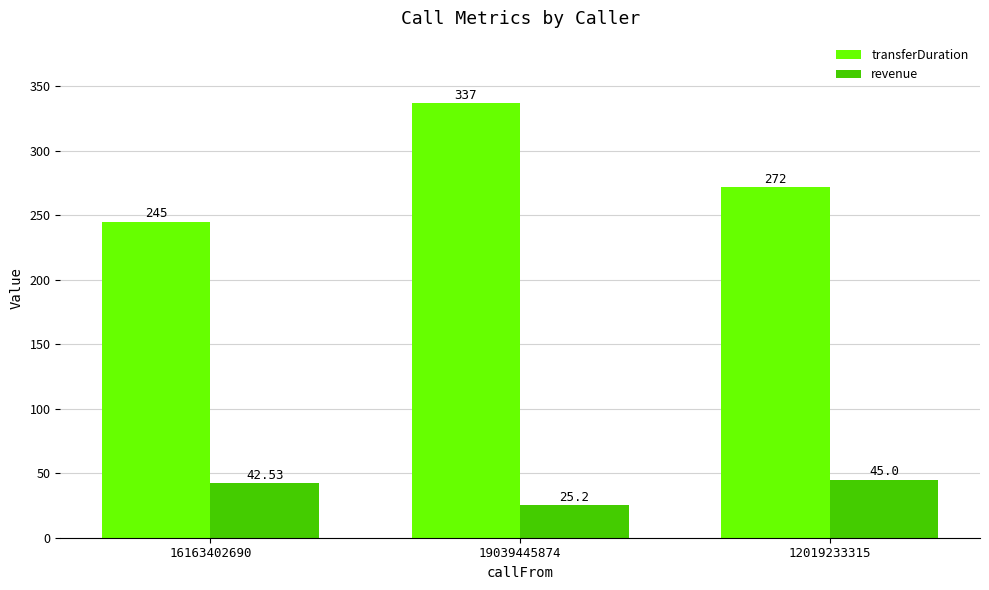

What is the label of the 2nd bar from the left?

19039445874